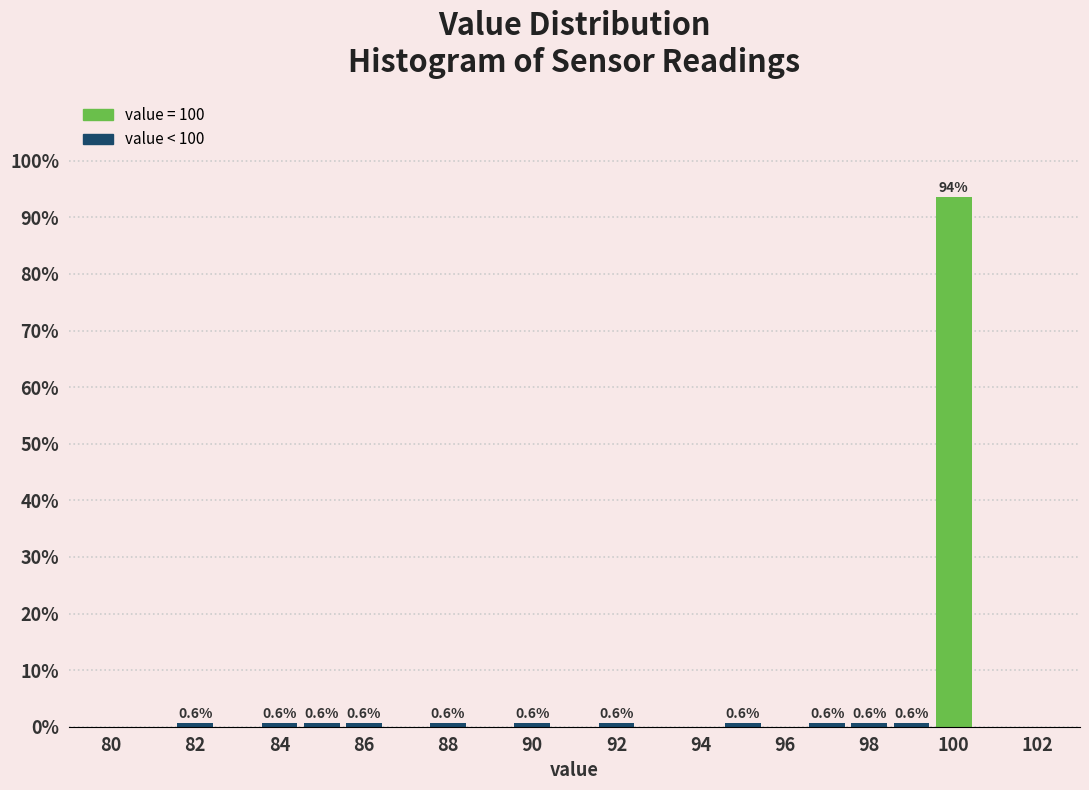

Over which range of the x-axis is the bar tallest?

99.5 to 100.5